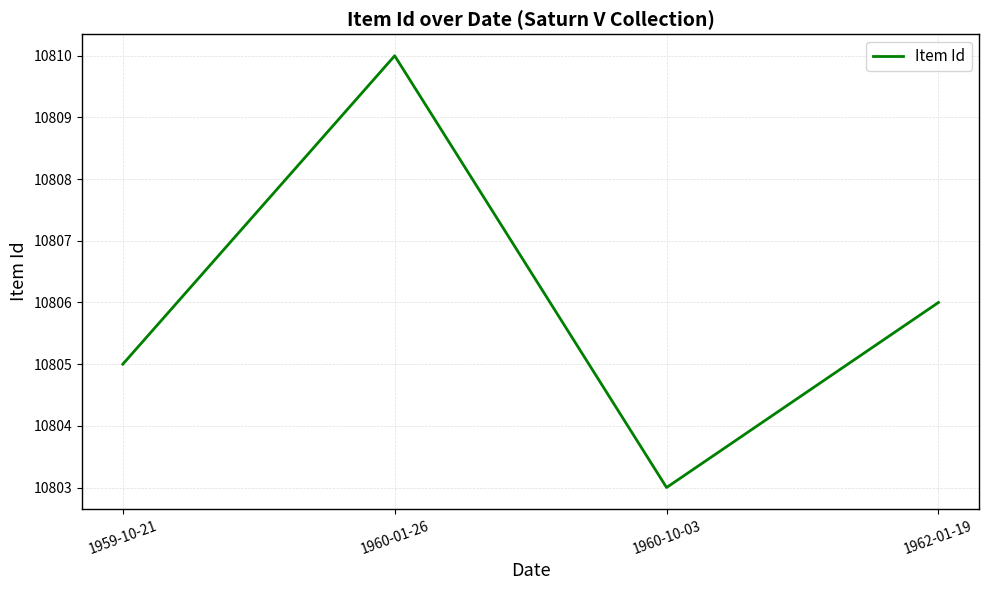

Count the number of categories in the chart.

4